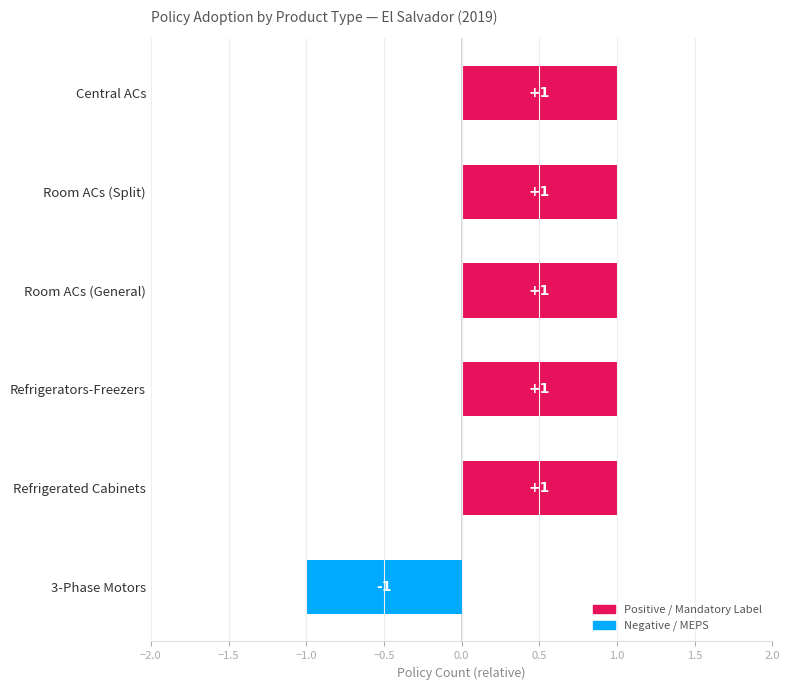

Is it true that the value at Central ACs is 1?

True